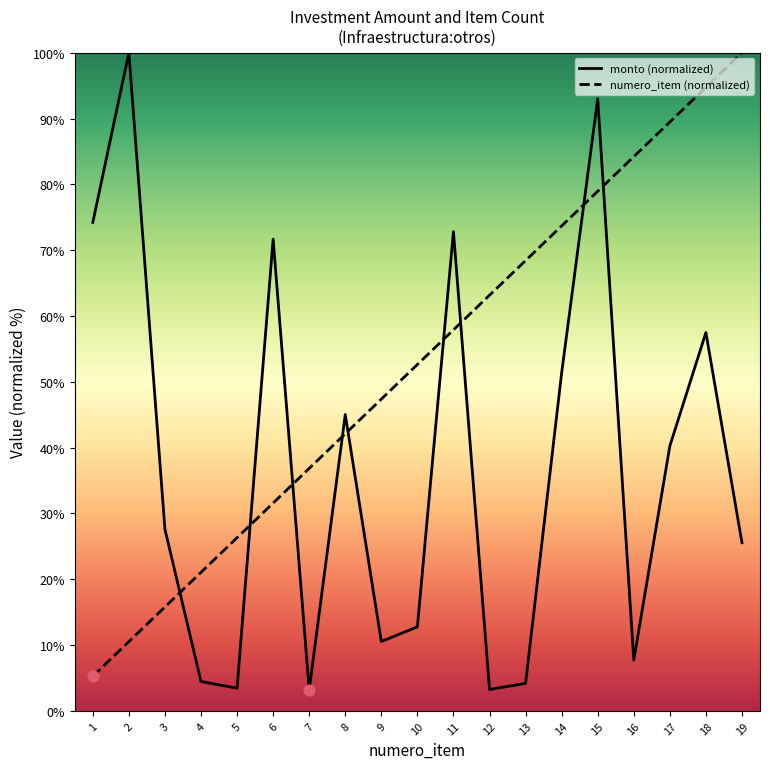

What is the total value across all series at 18?

152.2